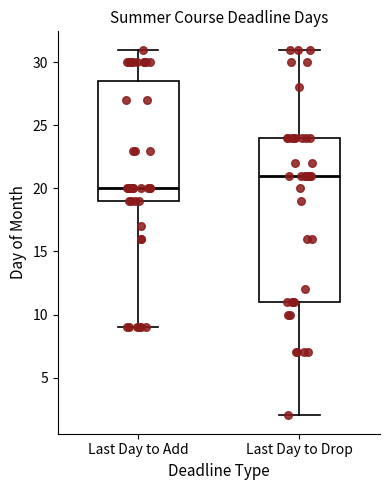

Reading left to right, read every box against the y-axis: the position of its median line, the range the box covers, and the ends of its whiskers. The values are not printed on the chart, so give them approximately, as read against the axis.

Last Day to Add: median 20.0, box 19.0 to 28.5, whiskers 9.0 to 31.0
Last Day to Drop: median 21.0, box 11.0 to 24.0, whiskers 2.0 to 31.0